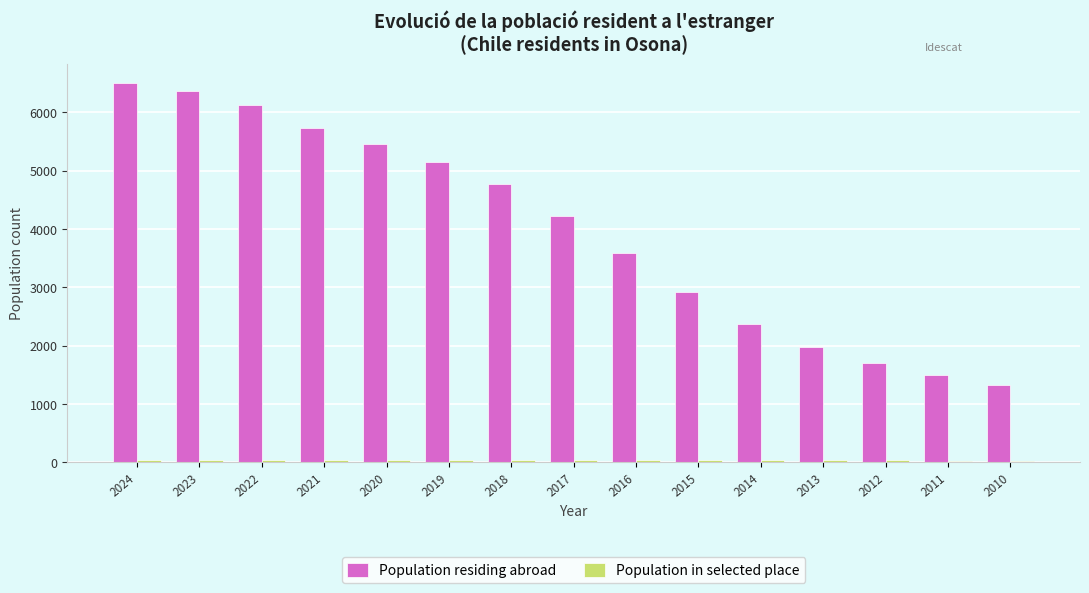

Does the chart contain stacked bars?

No